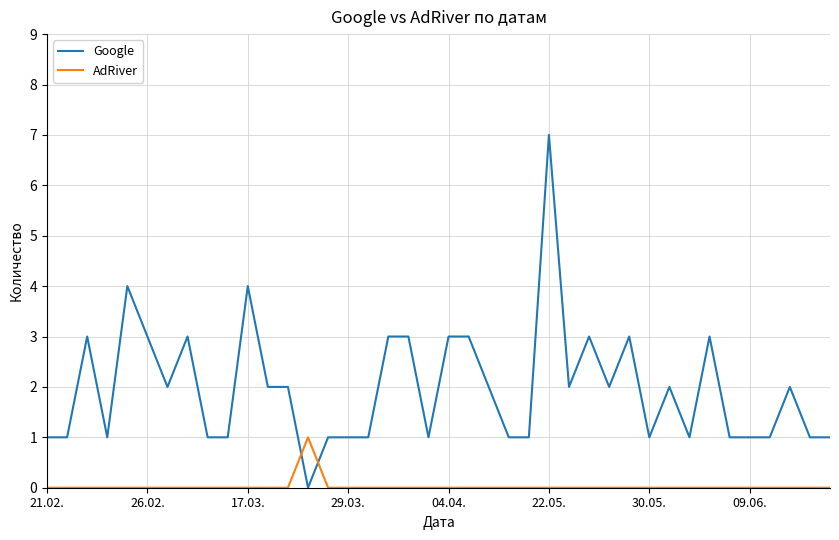

Which series has the largest total across all categories?

Google